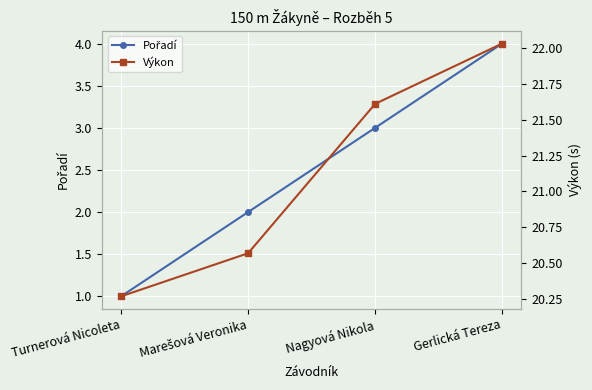

What is the label of the 2nd point from the left?

Marešová Veronika